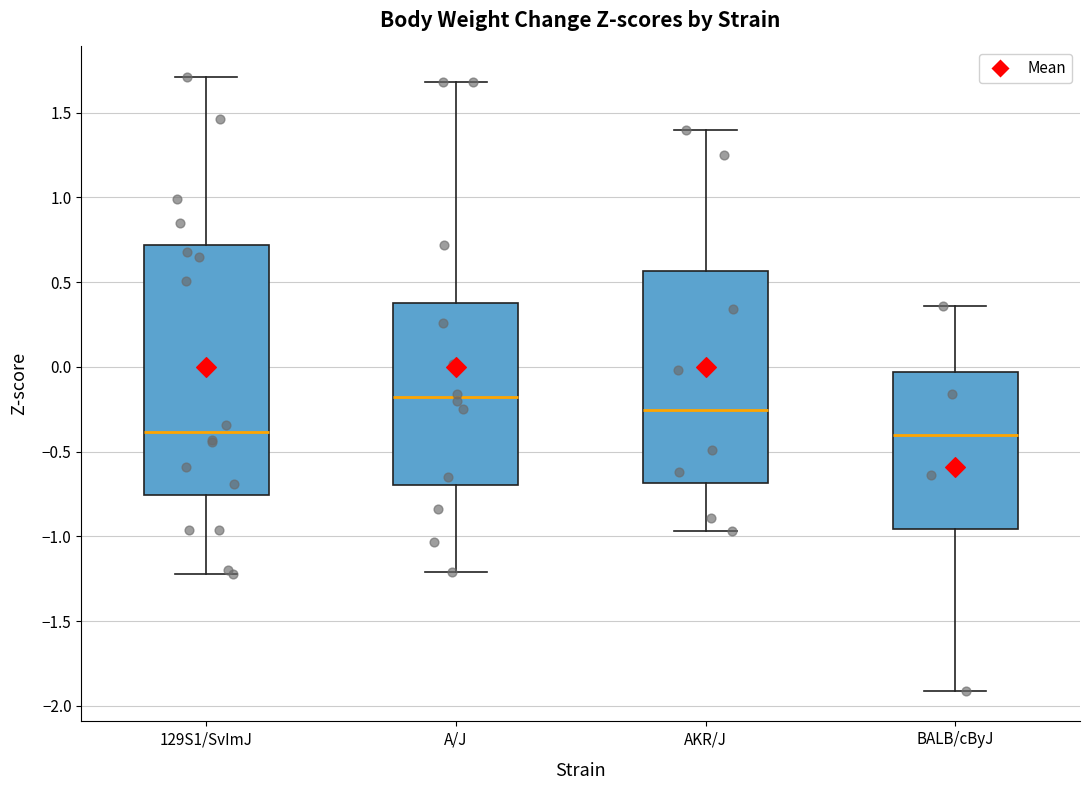

Where does the median line of the box for AKR/J sit on the y-axis? The values are not printed on the chart, so give them approximately, as read against the axis.

-0.25